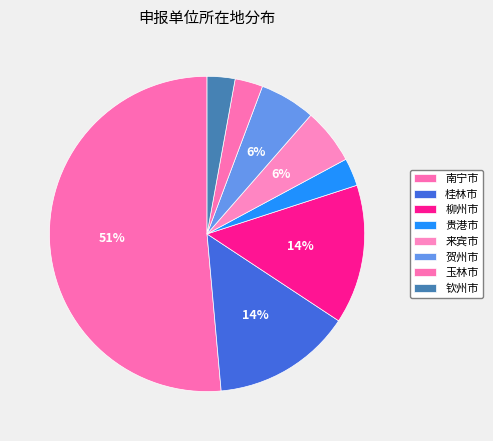

True or false: 玉林市 accounts for 3% of the total.

True